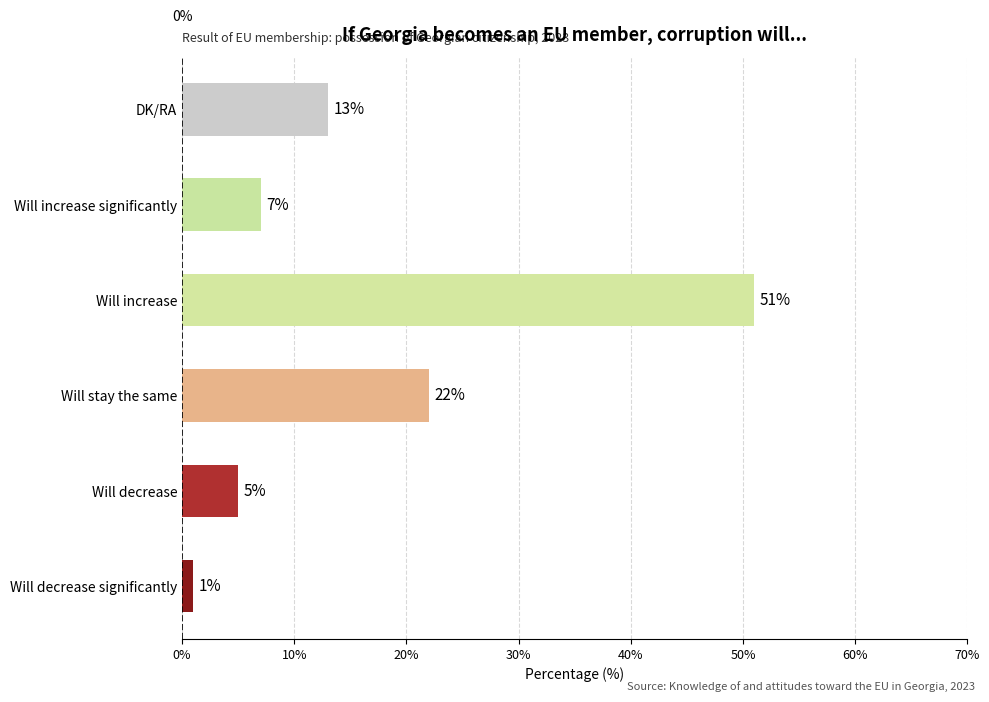

How many data points are less than 13?

3